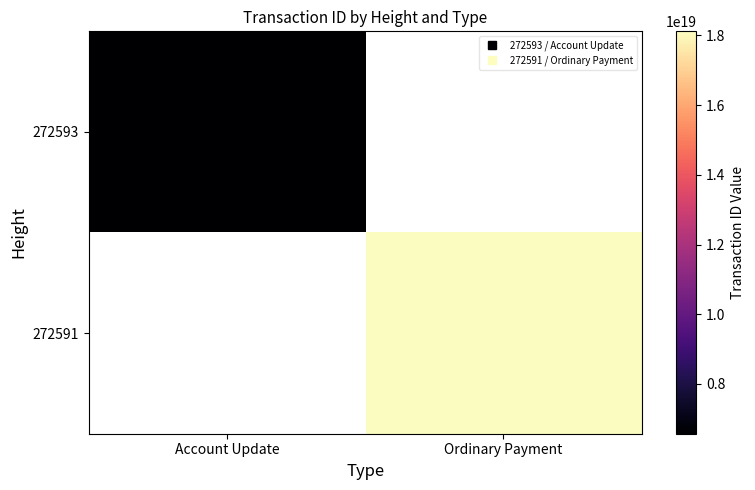

Rank the series at Account Update from lowest to highest value.

272593, 272591